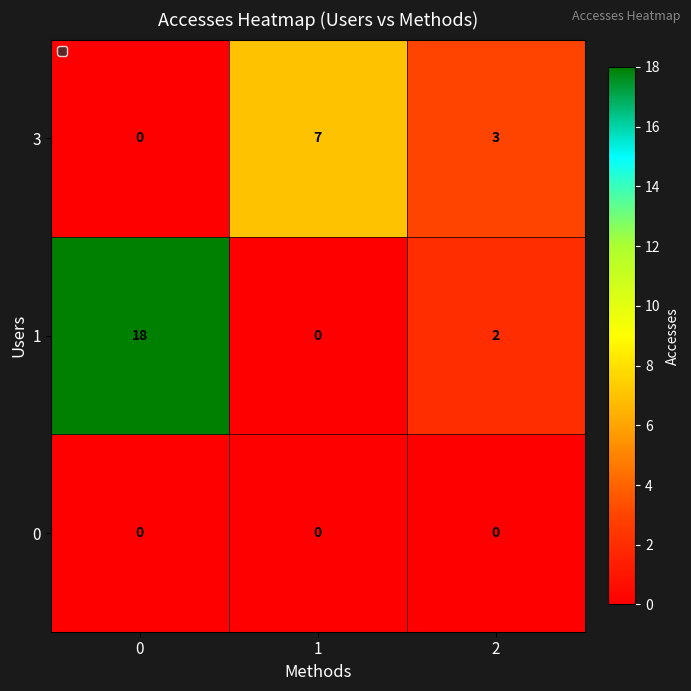

Count the number of data series in this chart.

3